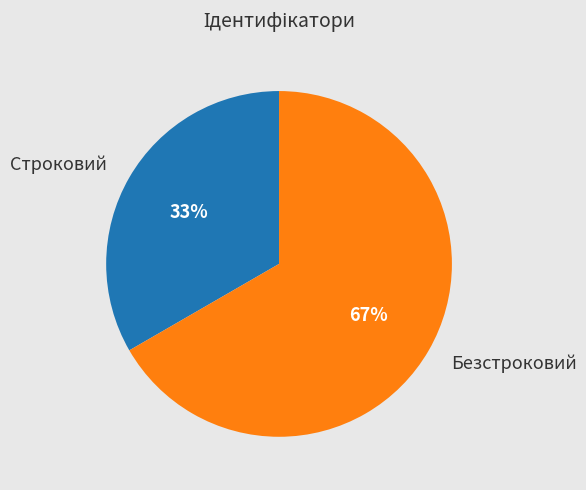

To the nearest percent, what is the average slice percentage?

50%